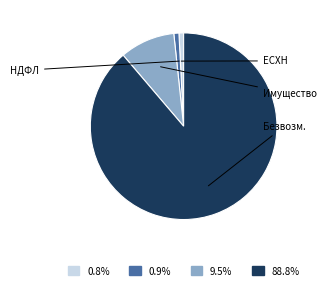

Is there any slice that represents more than half of the pie?

Yes